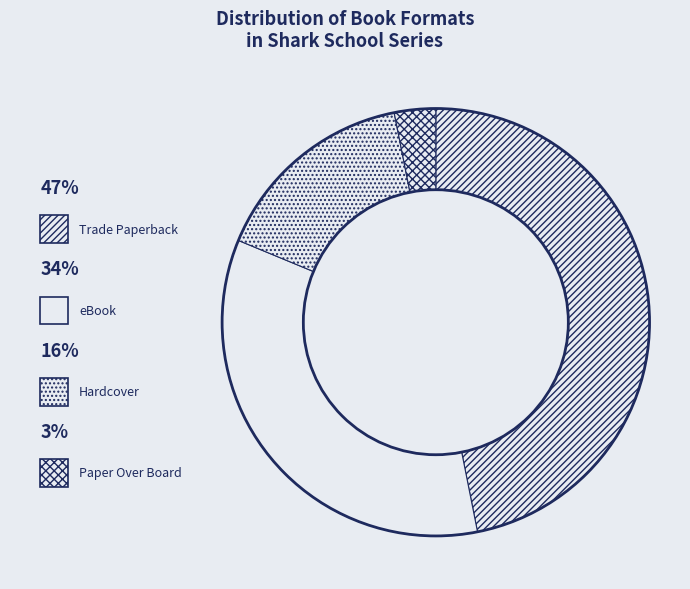

Count the number of slices in the pie.

4